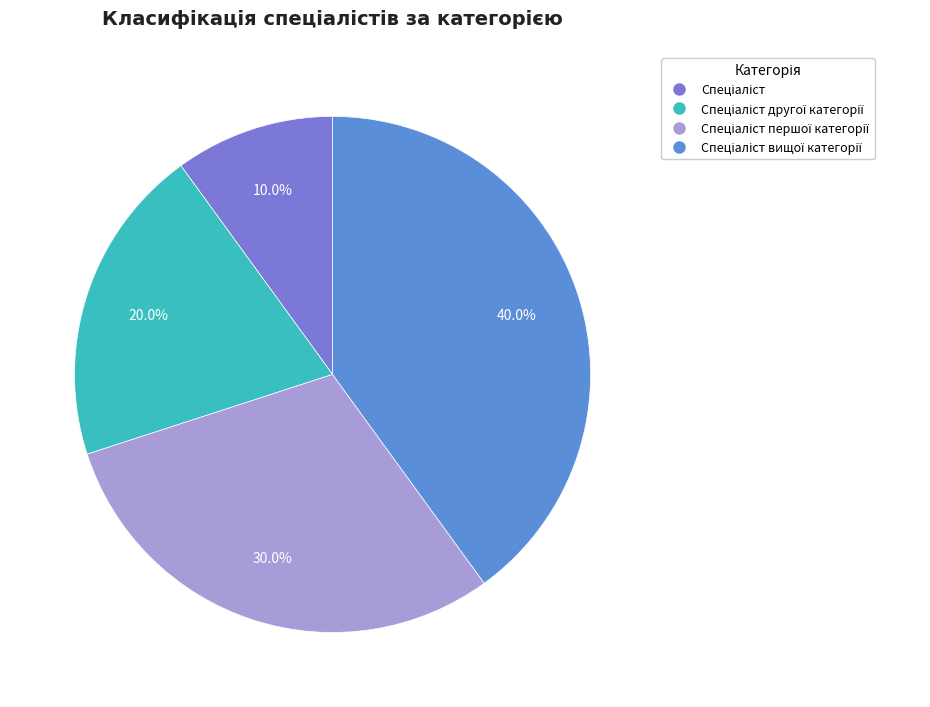

Does Спеціаліст represent more than half of the total?

No